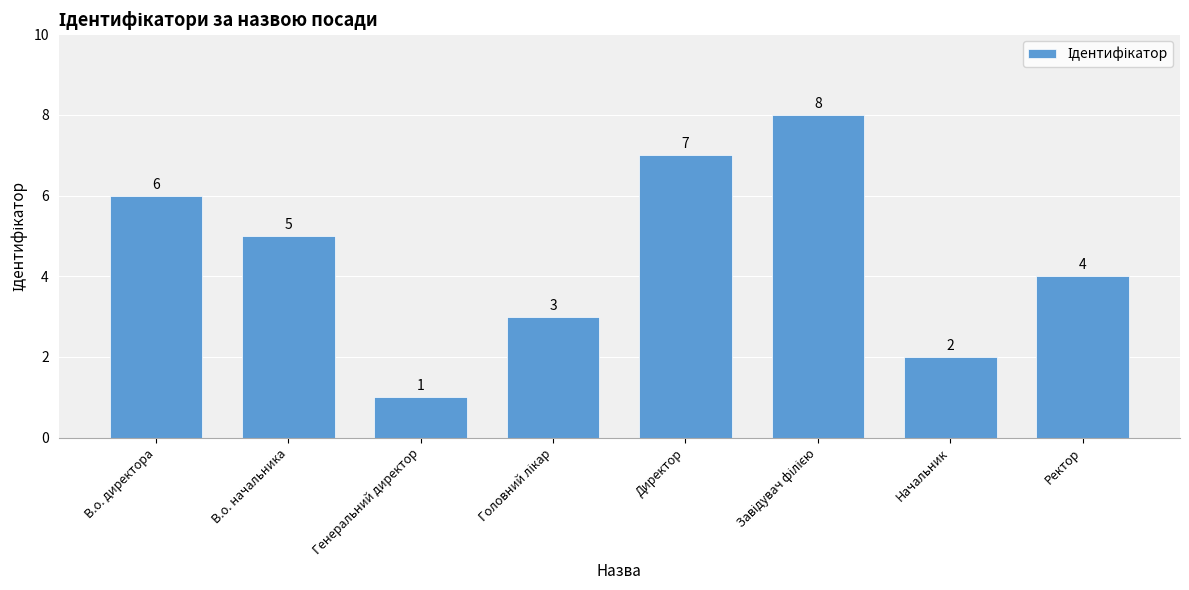

What is the change in value from Генеральний директор to Директор?

+6